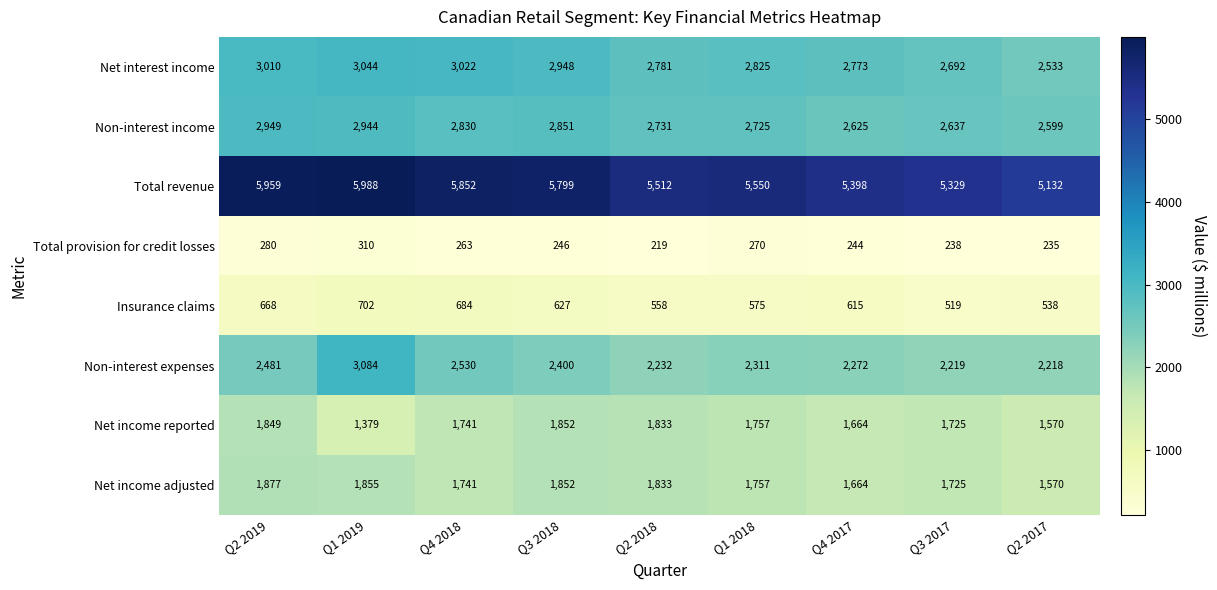

What is the smallest value displayed?

219